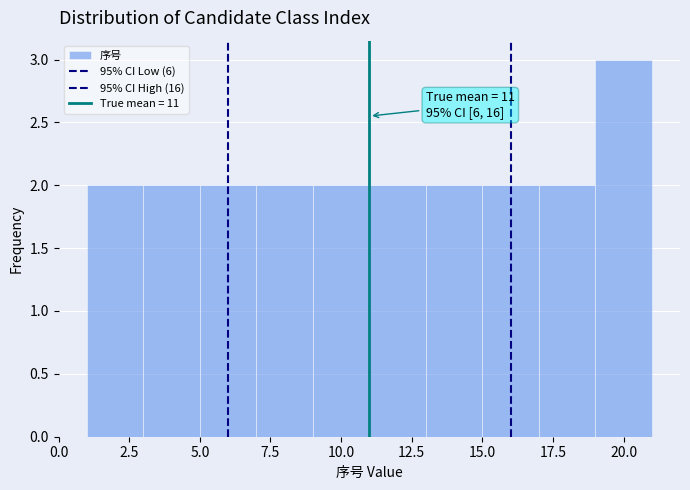

Over which range of the x-axis is the bar tallest?

19 to 21